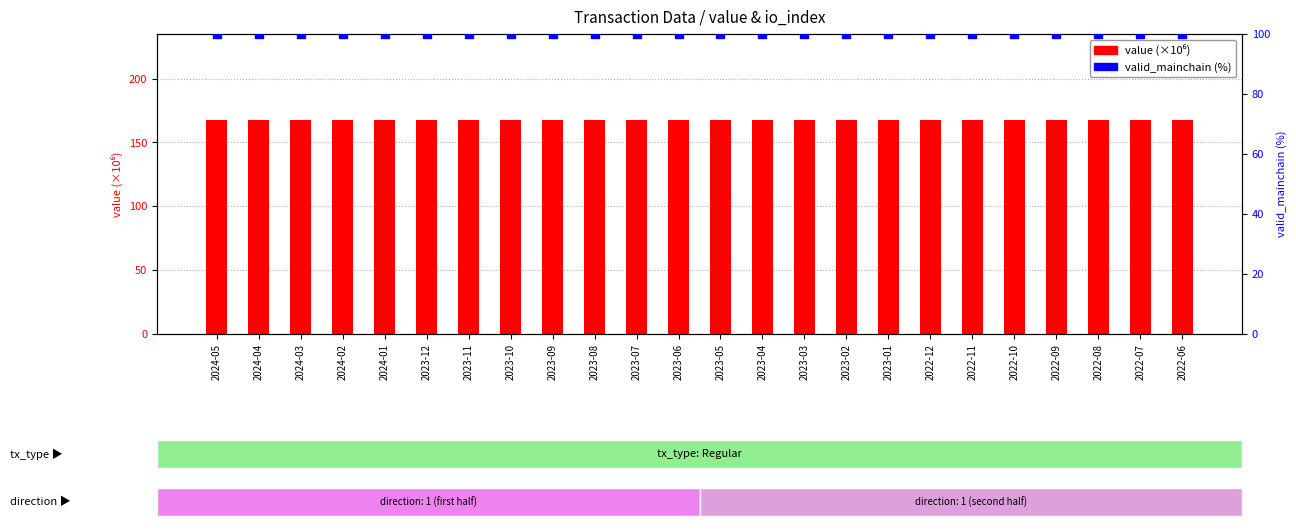

Is the value of value (×10⁶) at 2022-07 greater than the value of valid_mainchain (%) at 2024-05?

Yes